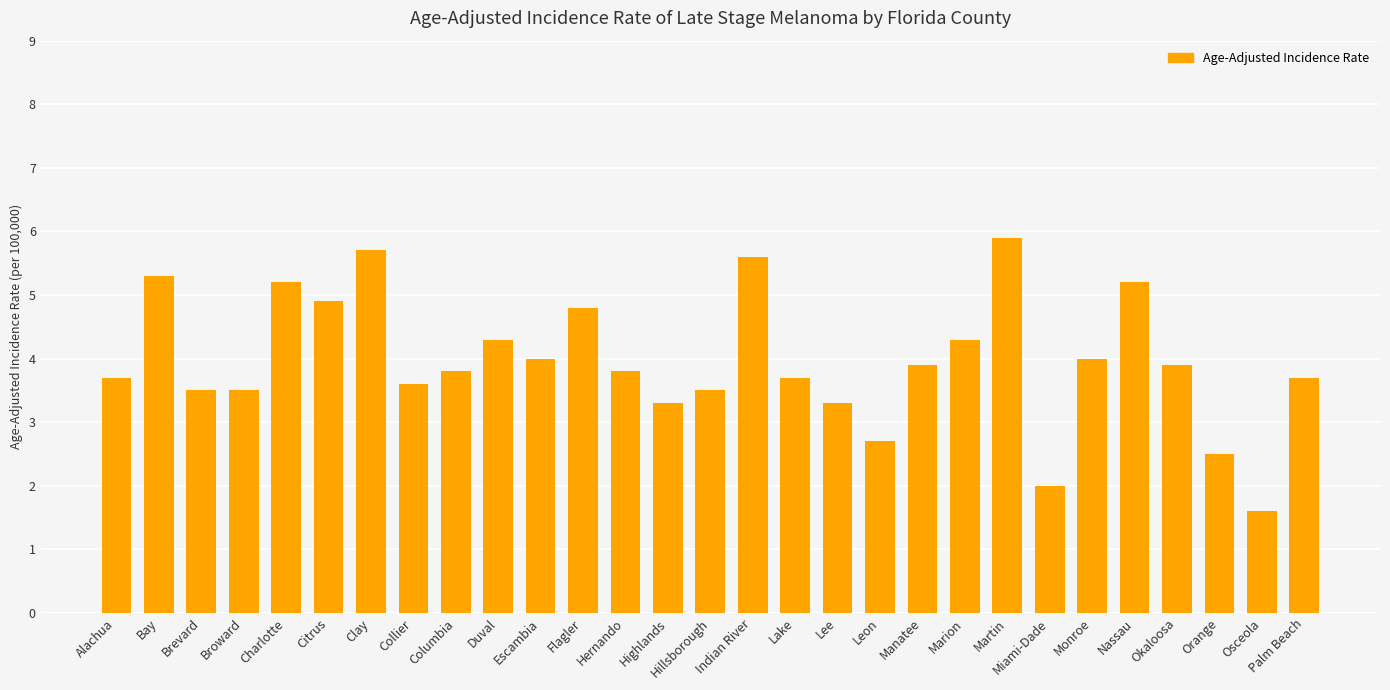

What is the approximate value at Orange?

2.5